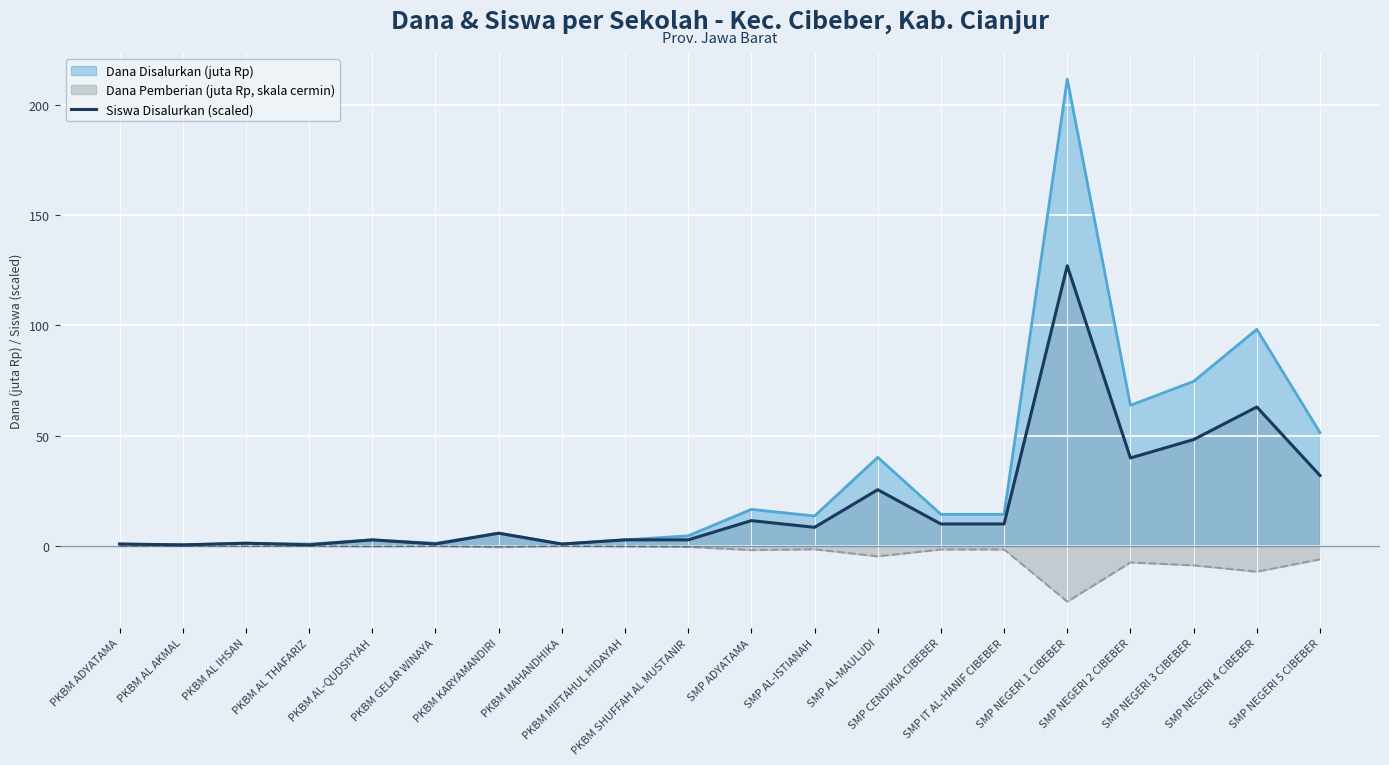

True or false: the data shows 0.8 at PKBM GELAR WINAYA.

True